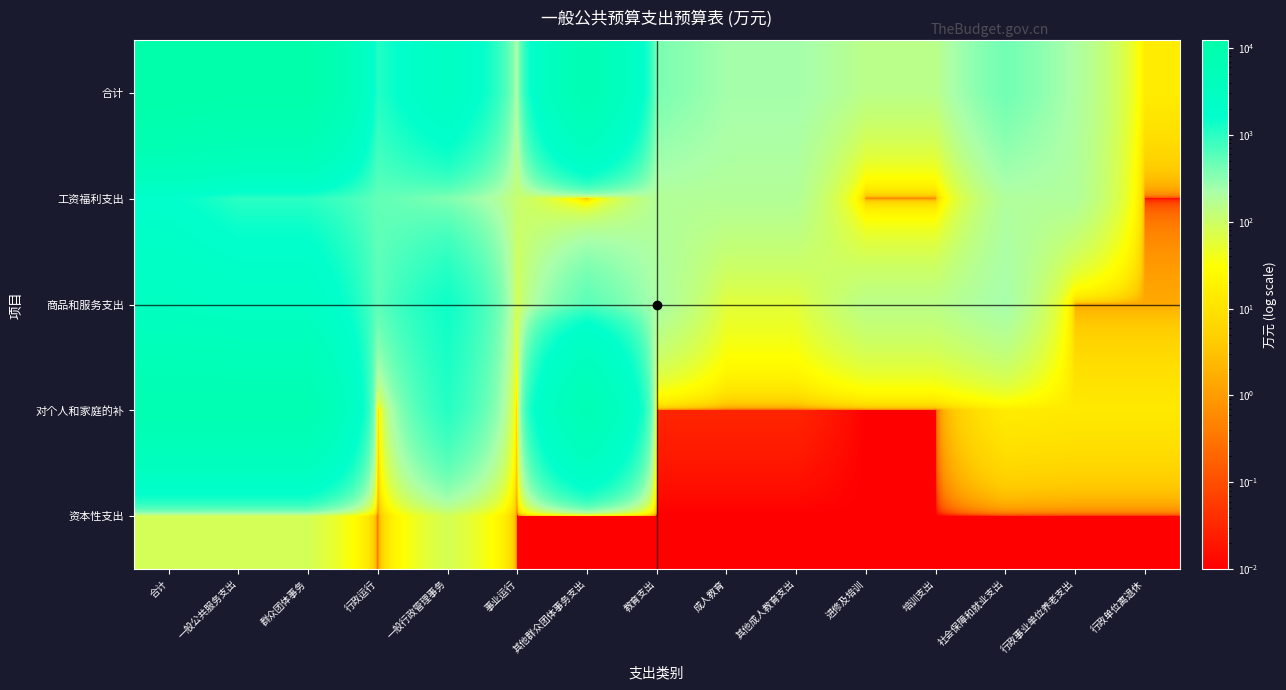

At which category is the sum across all series the highest?

合计